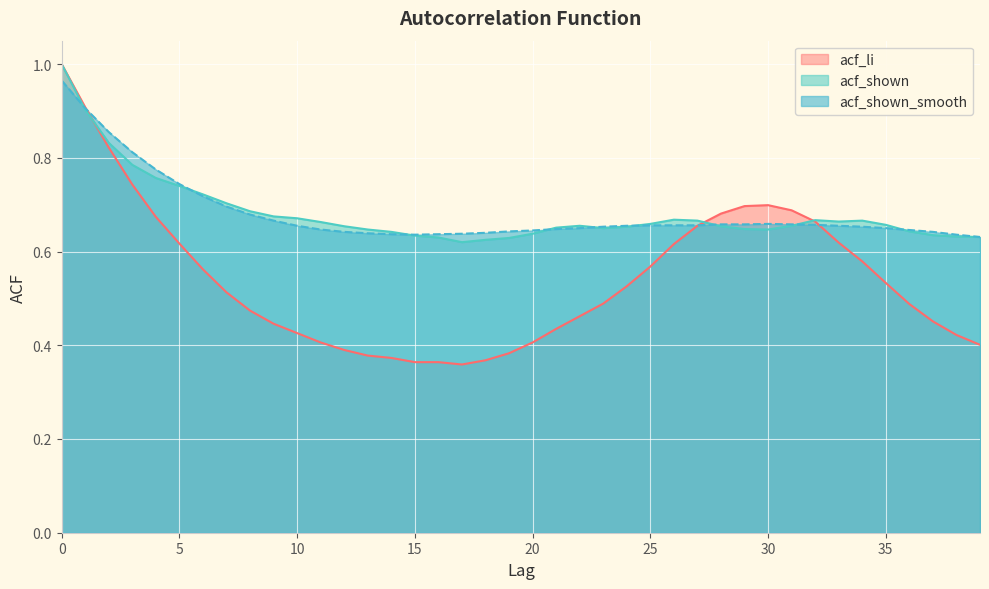

Reading left to right, list all the values displayed in this chart.

acf_li: 0=1.0	1=0.9	2=0.8	3=0.7	4=0.7	5=0.6	6=0.6	7=0.5	8=0.5	9=0.4	10=0.4	11=0.4	12=0.4	13=0.4	14=0.4	15=0.4	16=0.4	17=0.4	18=0.4	19=0.4	20=0.4	21=0.4	22=0.5	23=0.5	24=0.5	25=0.6	26=0.6	27=0.7	28=0.7	29=0.7	30=0.7	31=0.7	32=0.7	33=0.6	34=0.6	35=0.5	36=0.5	37=0.5	38=0.4	39=0.4
acf_shown: 0=1.0	1=0.9	2=0.8	3=0.8	4=0.8	5=0.7	6=0.7	7=0.7	8=0.7	9=0.7	10=0.7	11=0.7	12=0.7	13=0.6	14=0.6	15=0.6	16=0.6	17=0.6	18=0.6	19=0.6	20=0.6	21=0.7	22=0.7	23=0.7	24=0.7	25=0.7	26=0.7	27=0.7	28=0.7	29=0.6	30=0.6	31=0.7	32=0.7	33=0.7	34=0.7	35=0.7	36=0.6	37=0.6	38=0.6	39=0.6
acf_shown_smooth: 0=1.0	1=0.9	2=0.9	3=0.8	4=0.8	5=0.7	6=0.7	7=0.7	8=0.7	9=0.7	10=0.7	11=0.6	12=0.6	13=0.6	14=0.6	15=0.6	16=0.6	17=0.6	18=0.6	19=0.6	20=0.6	21=0.6	22=0.7	23=0.7	24=0.7	25=0.7	26=0.7	27=0.7	28=0.7	29=0.7	30=0.7	31=0.7	32=0.7	33=0.7	34=0.7	35=0.7	36=0.6	37=0.6	38=0.6	39=0.6